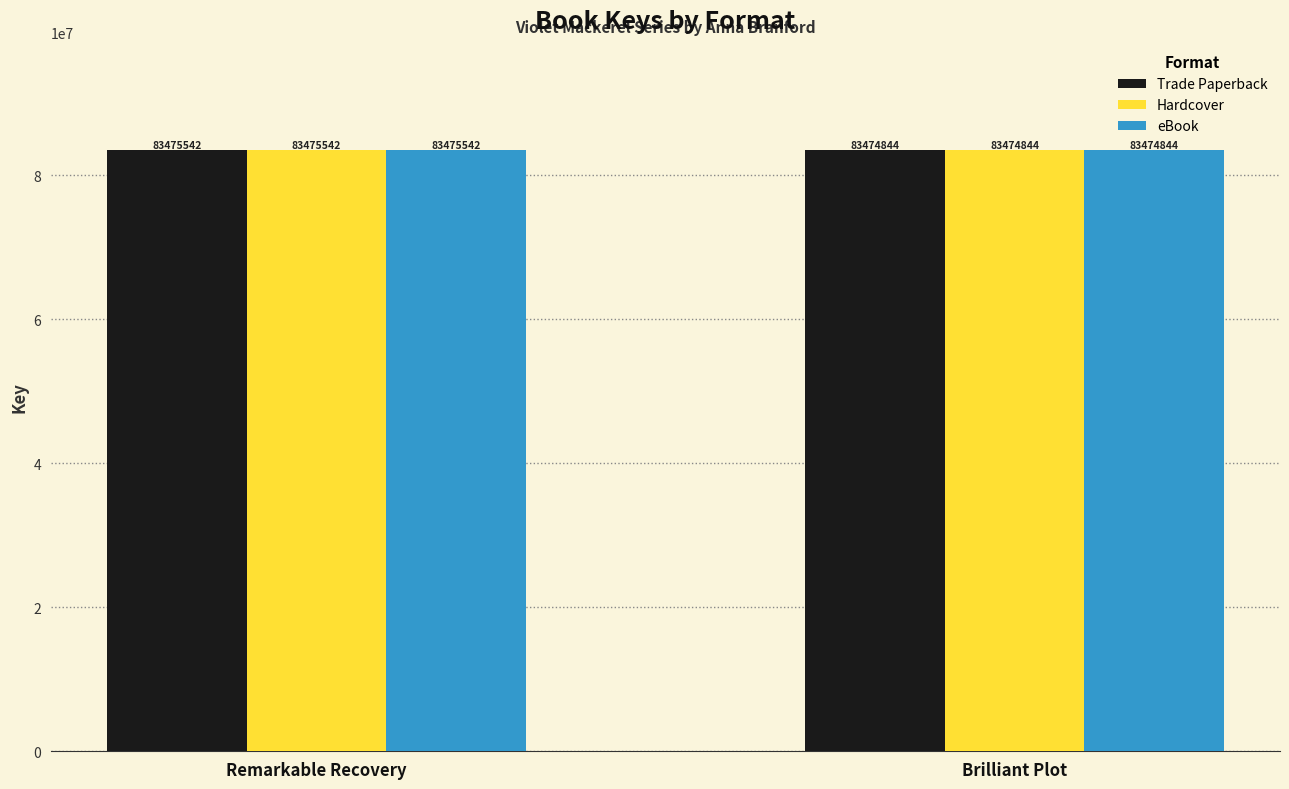

What is the label of the 1st bar from the left?

Remarkable Recovery